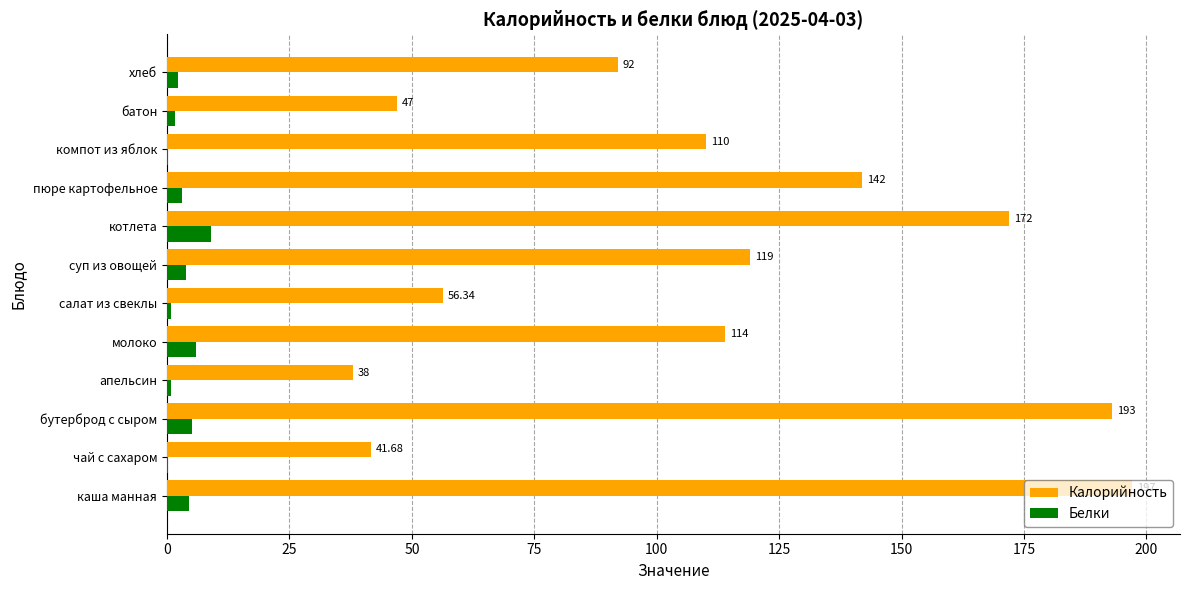

Between котлета and компот из яблок, which series saw the biggest shift?

Калорийность